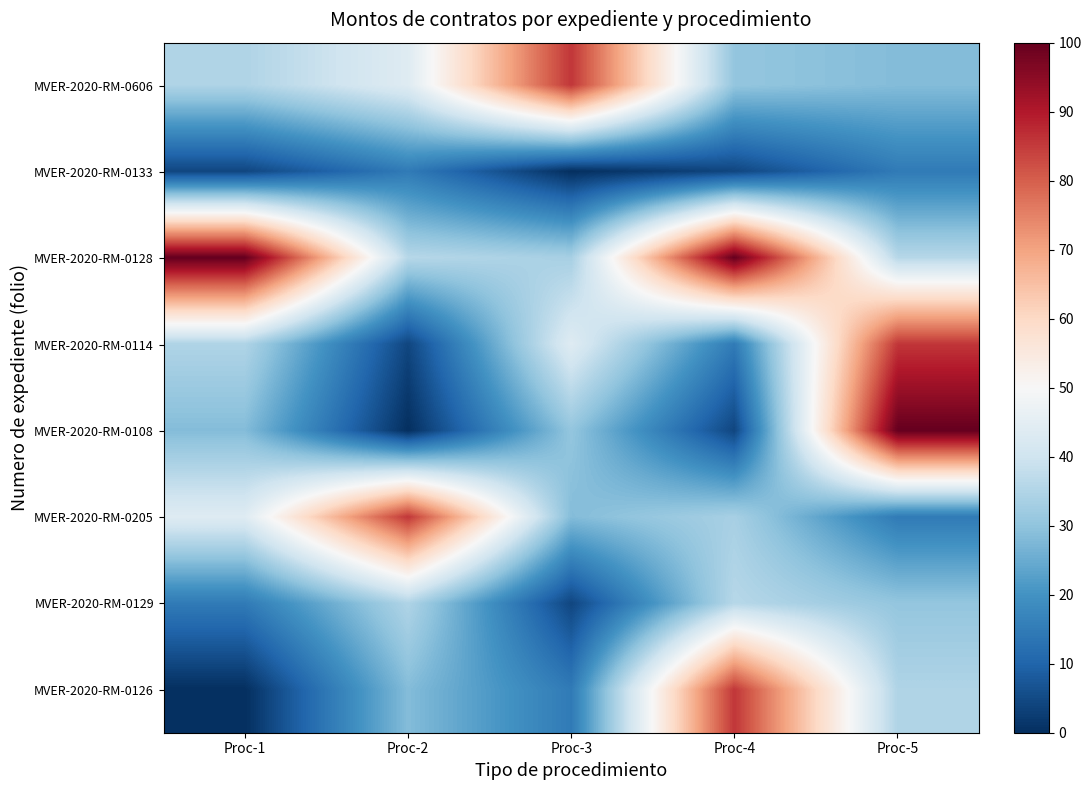

Between Proc-4 and Proc-1, which is larger?

Proc-1